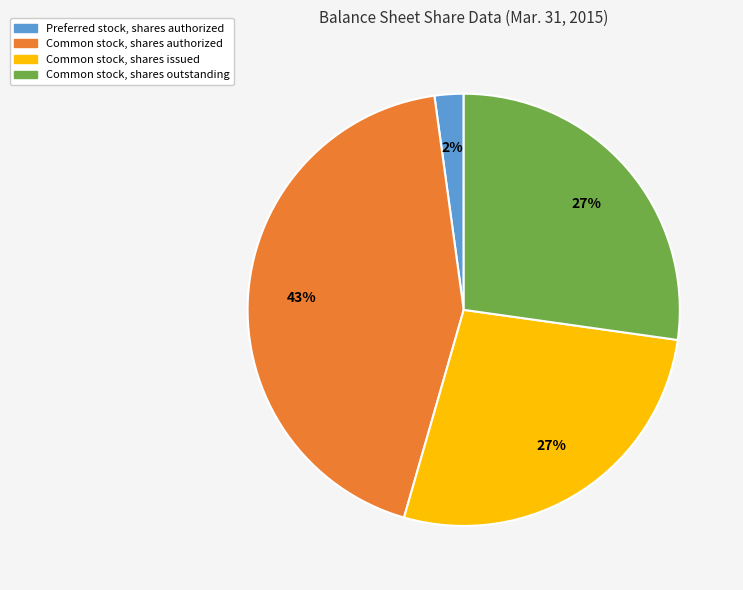

To the nearest percent, what is the average slice percentage?

25%